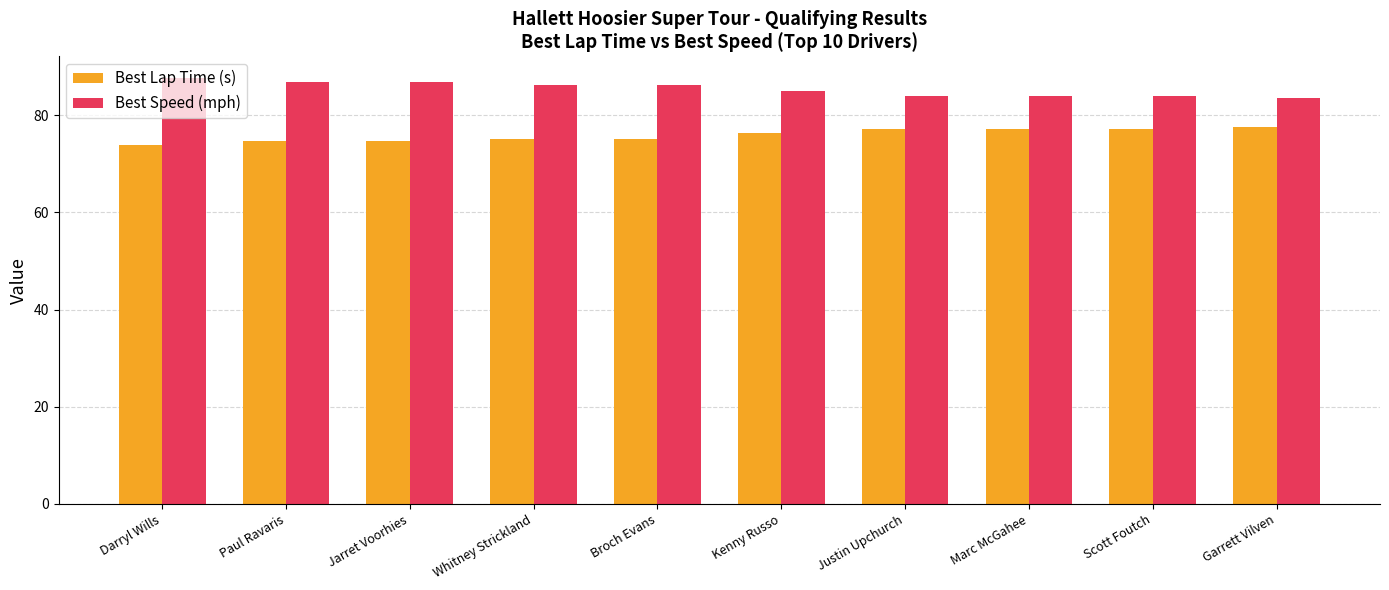

The value of Best Speed (mph) at Marc McGahee is 25.7. True or false?

False